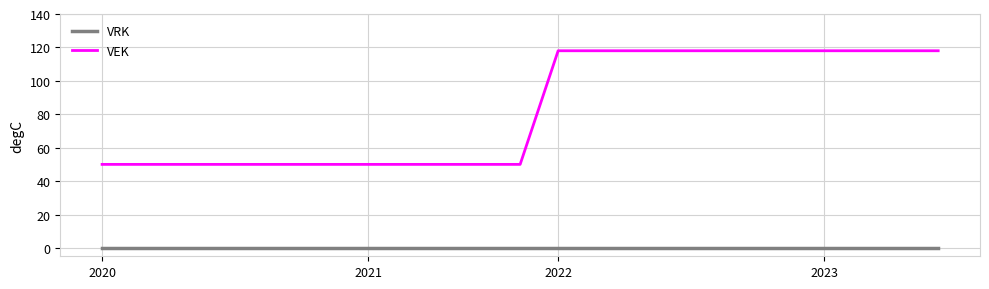

Which series has the widest spread of values?

VEK